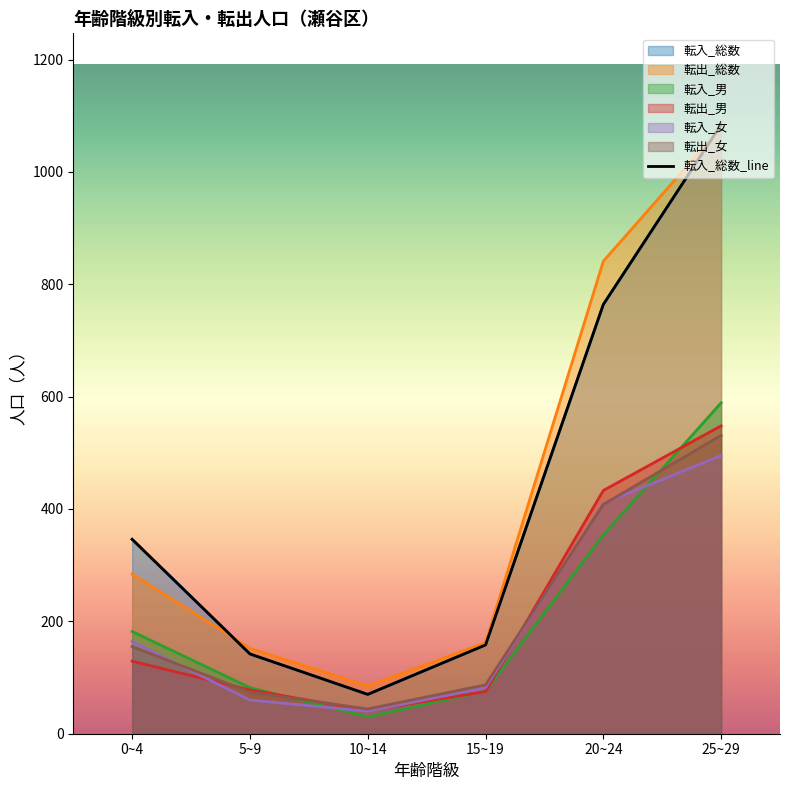

Which has a higher value, 25~29 or 20~24?

25~29